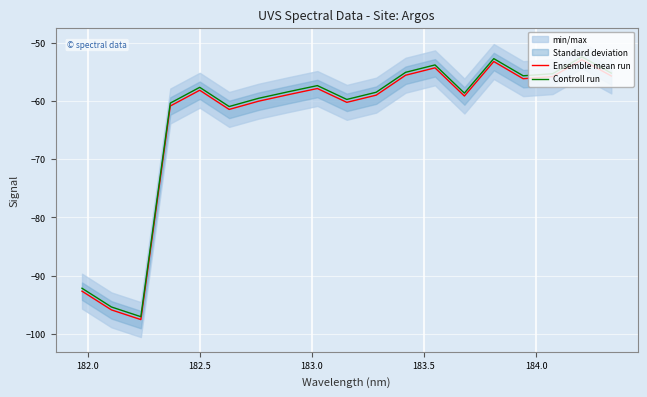

What is the maximum value for Controll run?

-52.4